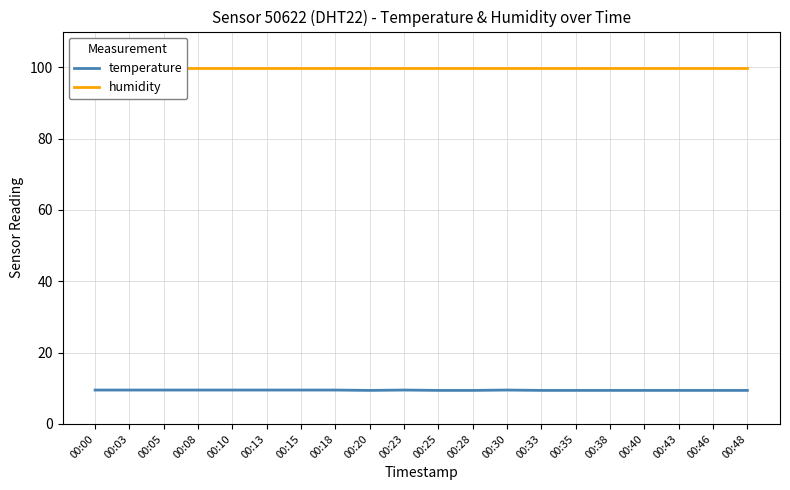

Reading right to left, what are all the values shown in this chart?

temperature: 9.4	9.4	9.4	9.4	9.4	9.4	9.4	9.5	9.4	9.4	9.5	9.4	9.5	9.5	9.5	9.5	9.5	9.5	9.5	9.5
humidity: 99.9	99.9	99.9	99.9	99.9	99.9	99.9	99.9	99.9	99.9	99.9	99.9	99.9	99.9	99.9	99.9	99.9	99.9	99.9	99.9